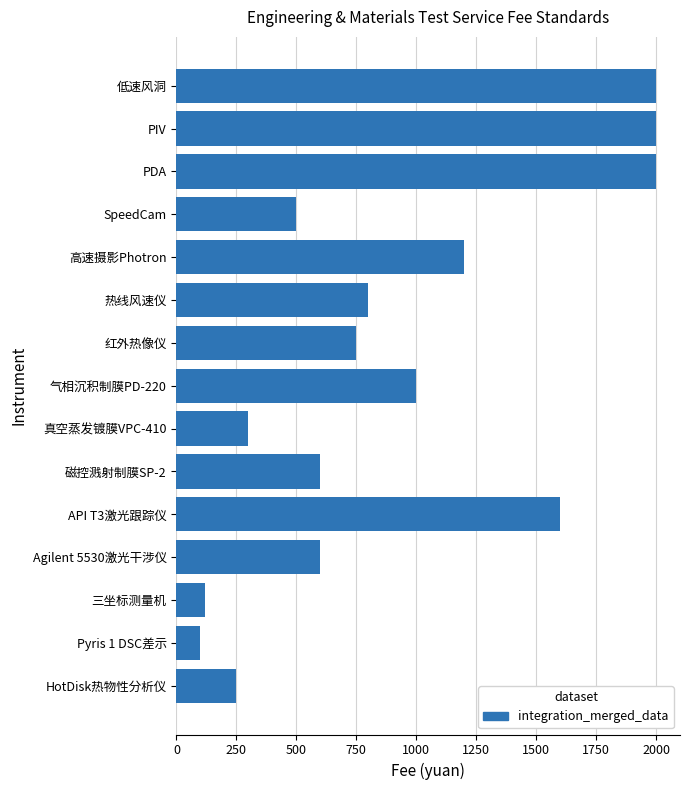

True or false: the data shows 1000 at 气相沉积制膜PD-220.

True